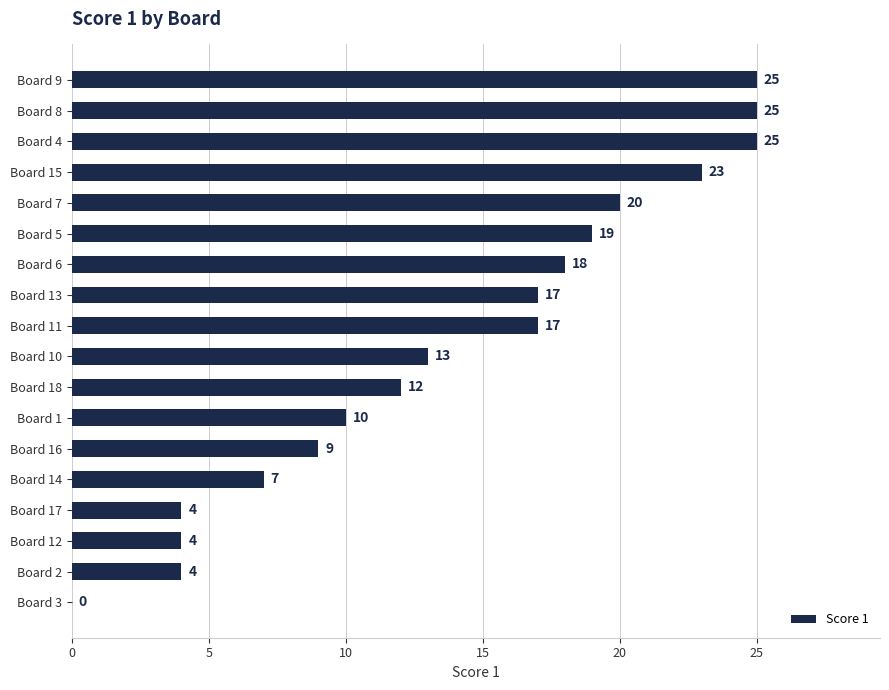

Where is the data nearest to the value 12?

Board 18